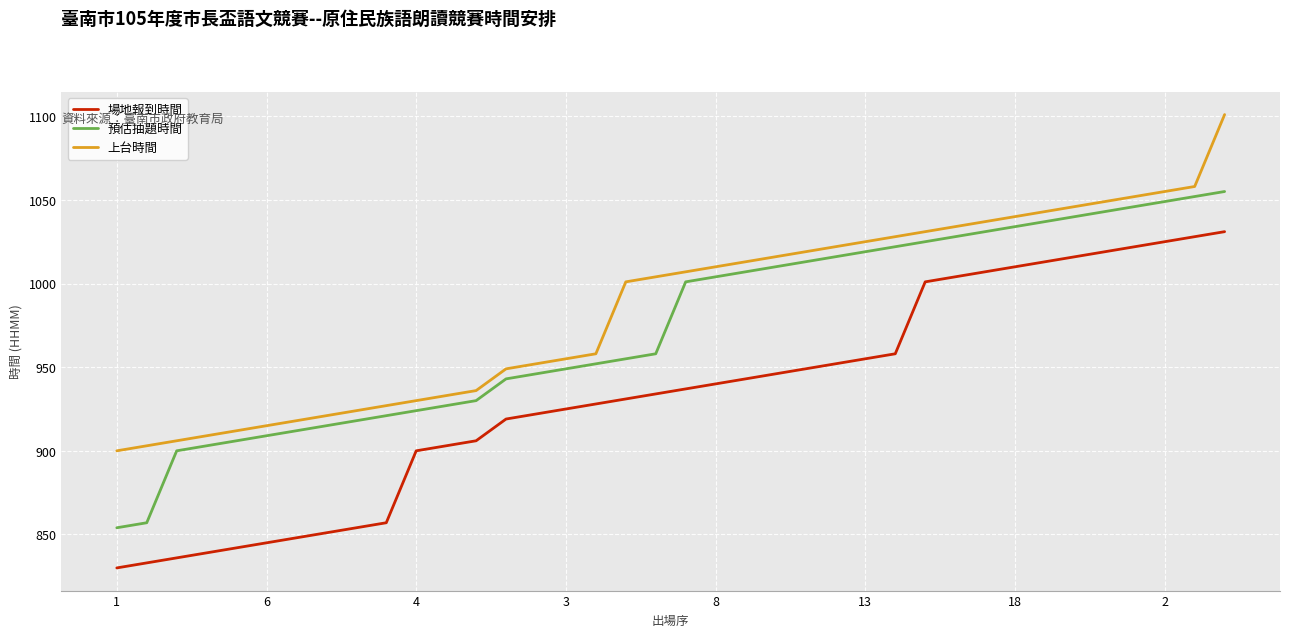

True or false: 上台時間 and 場地報到時間 cross at least once.

False